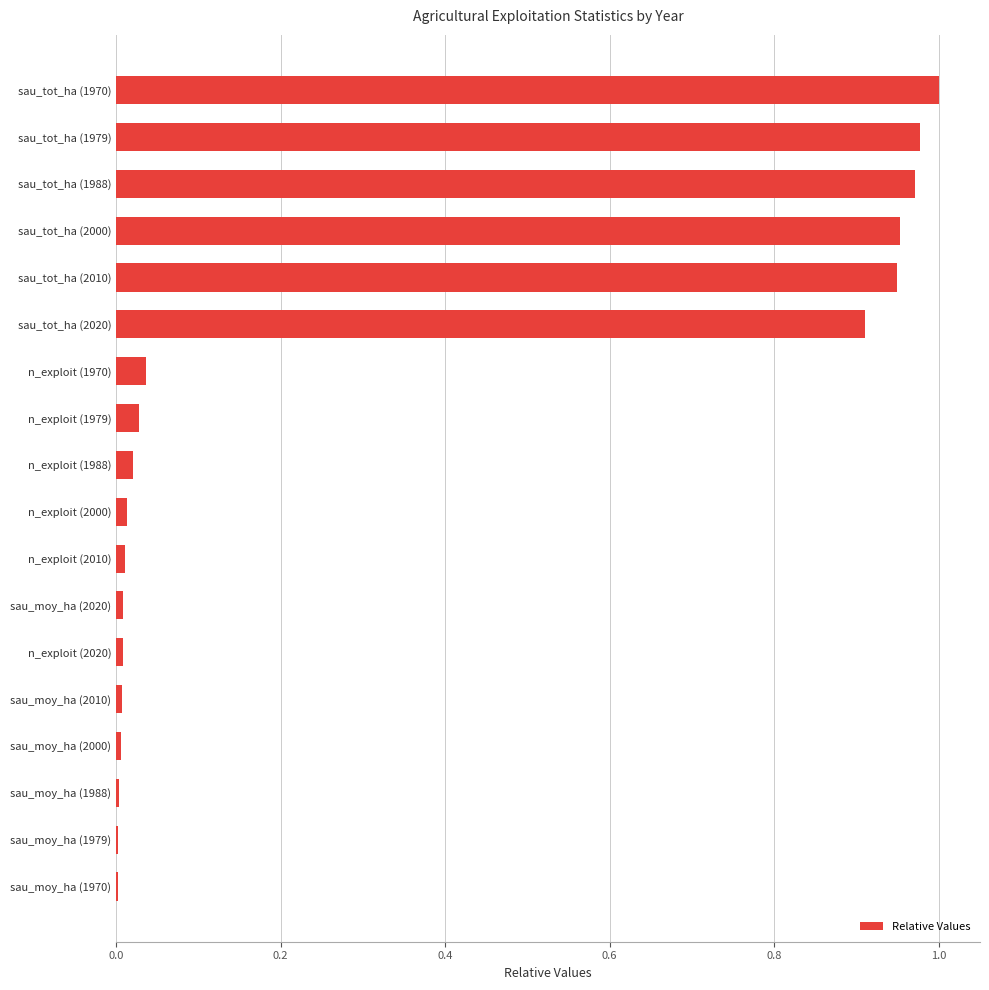

What is the sum of all values?

5.9